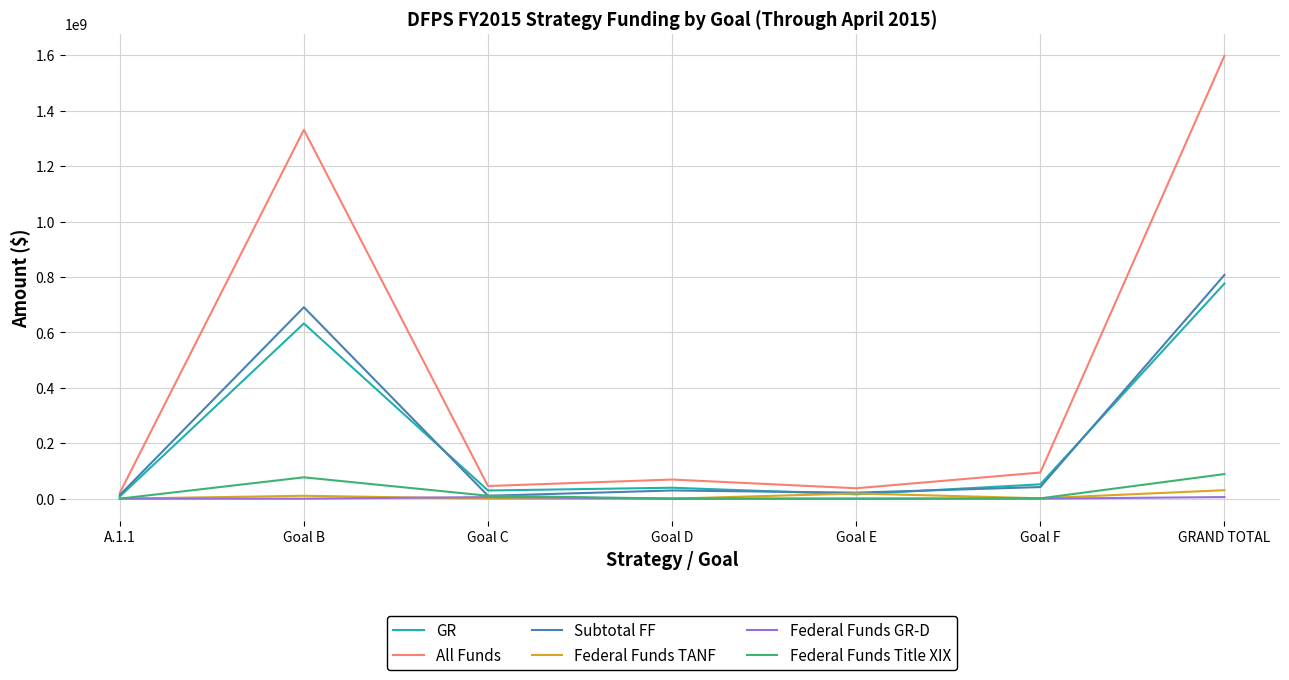

What is the average value of the Federal Funds GR-D series?

1624486